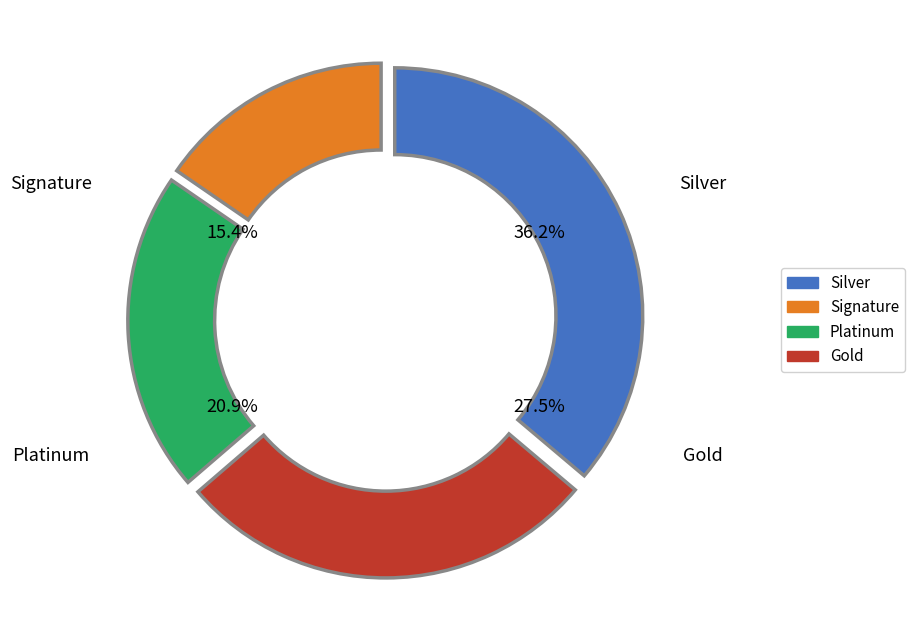

Does any single category account for the majority?

No